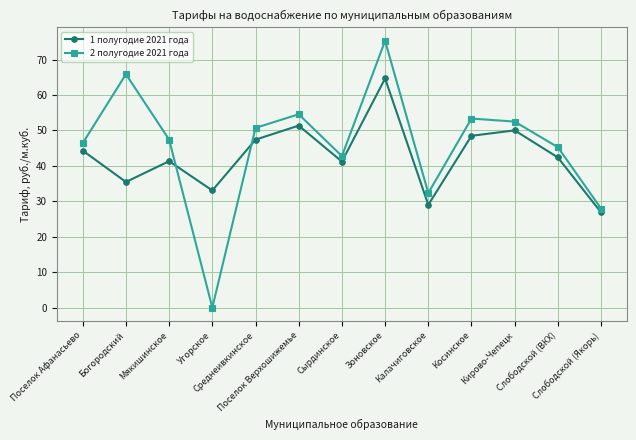

What is the total value across all series at Поселок Верхошижемье?

105.9